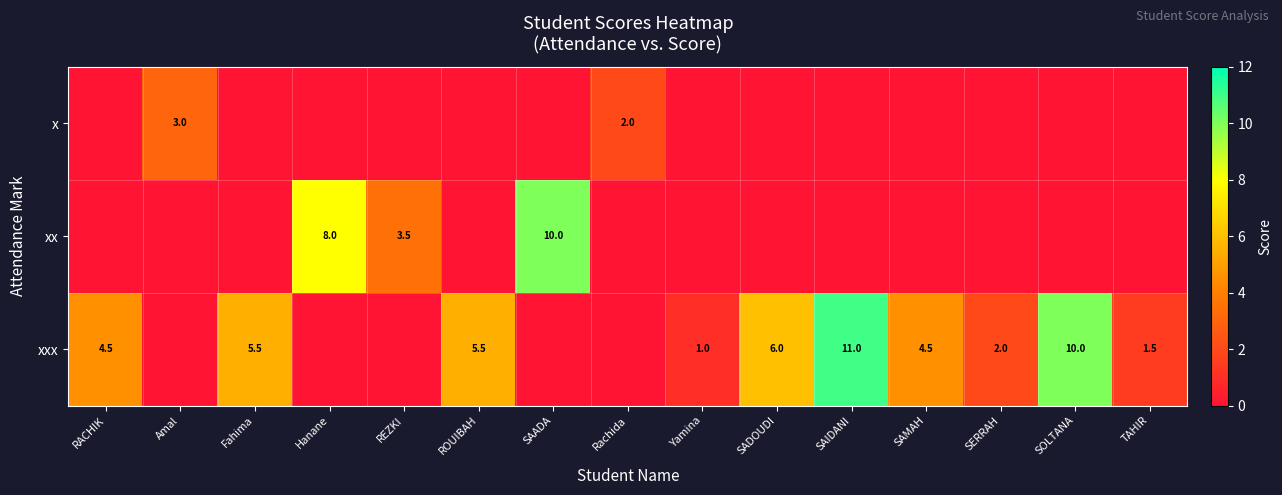

The value of xx at Hanane is 8.0. True or false?

True